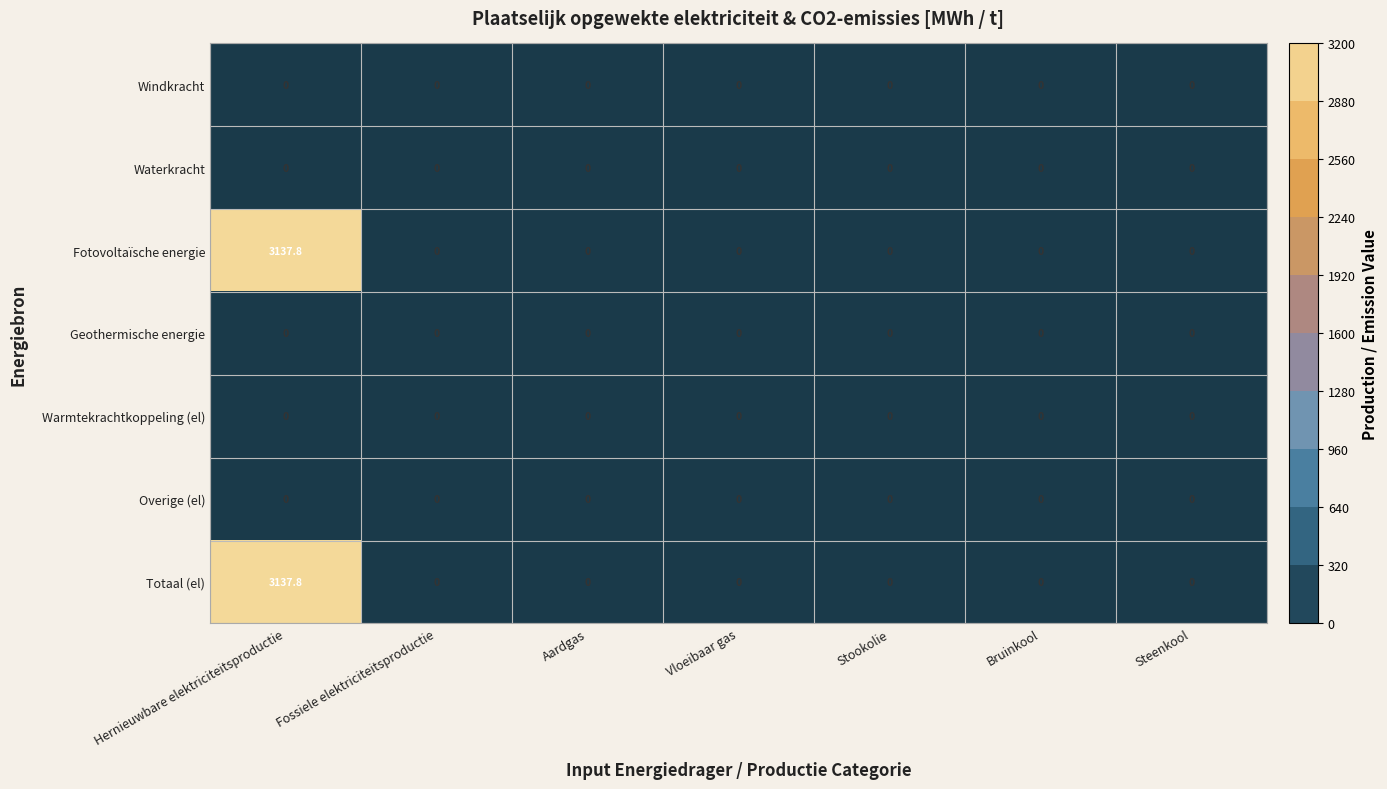

What is the greatest value displayed?

3137.8